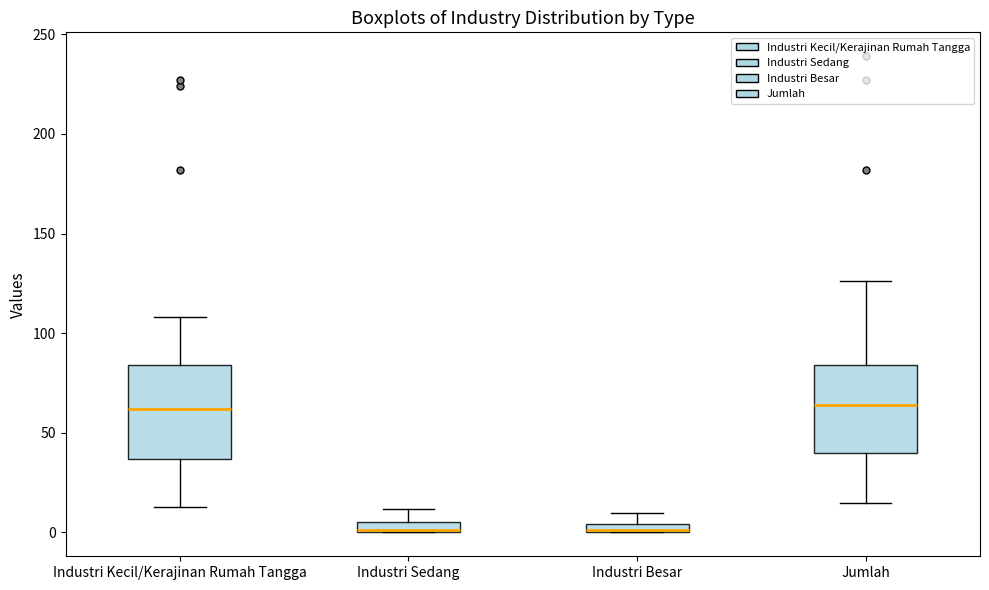

Where does the median line of the box for Jumlah sit on the y-axis? The values are not printed on the chart, so give them approximately, as read against the axis.

65